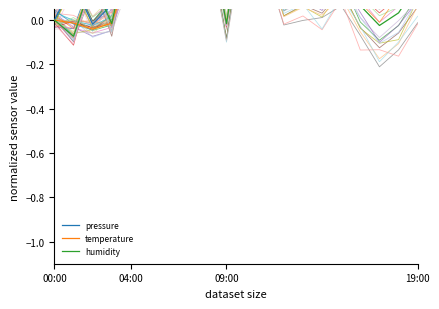

How many data points in pressure are above 0?

18